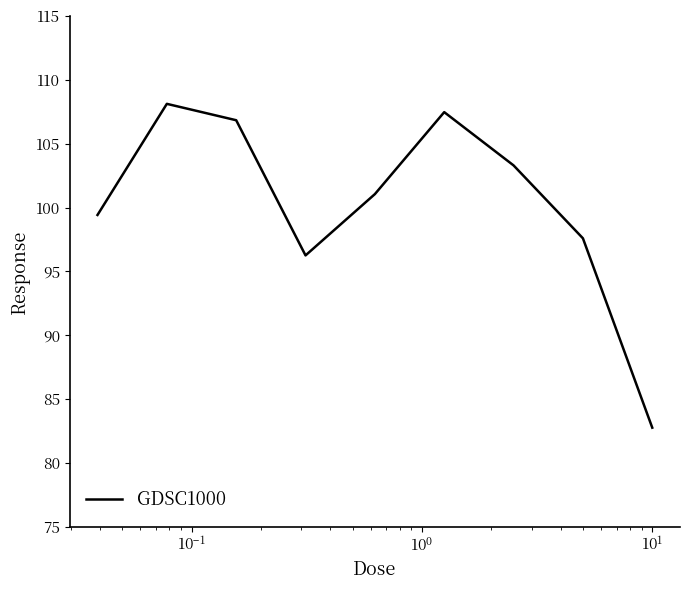

What is the smallest value displayed?

82.8